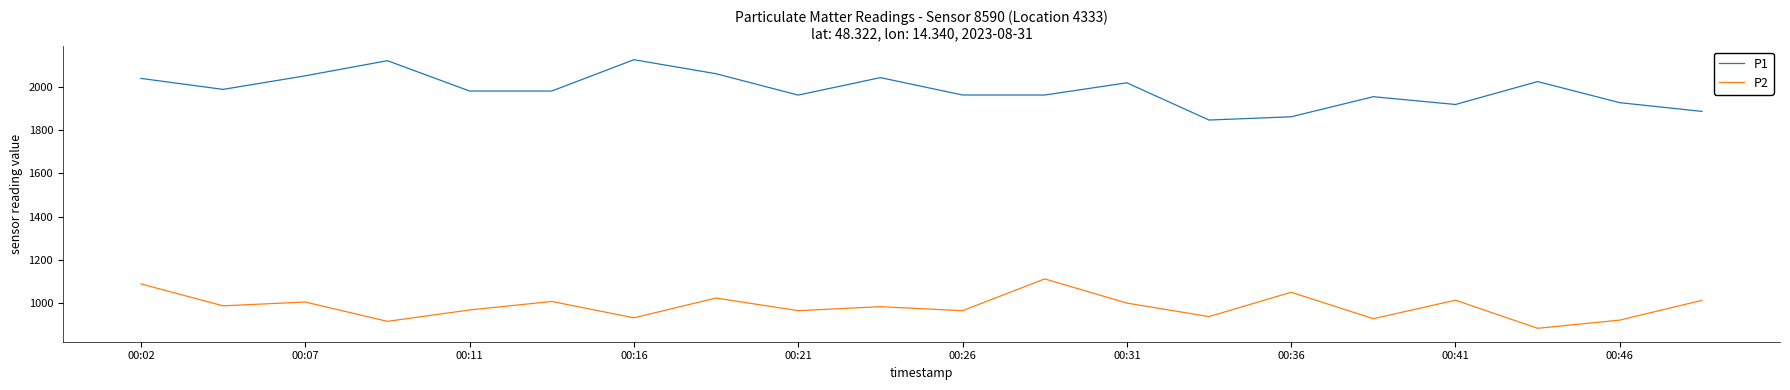

True or false: P2 and P1 cross at least once.

False